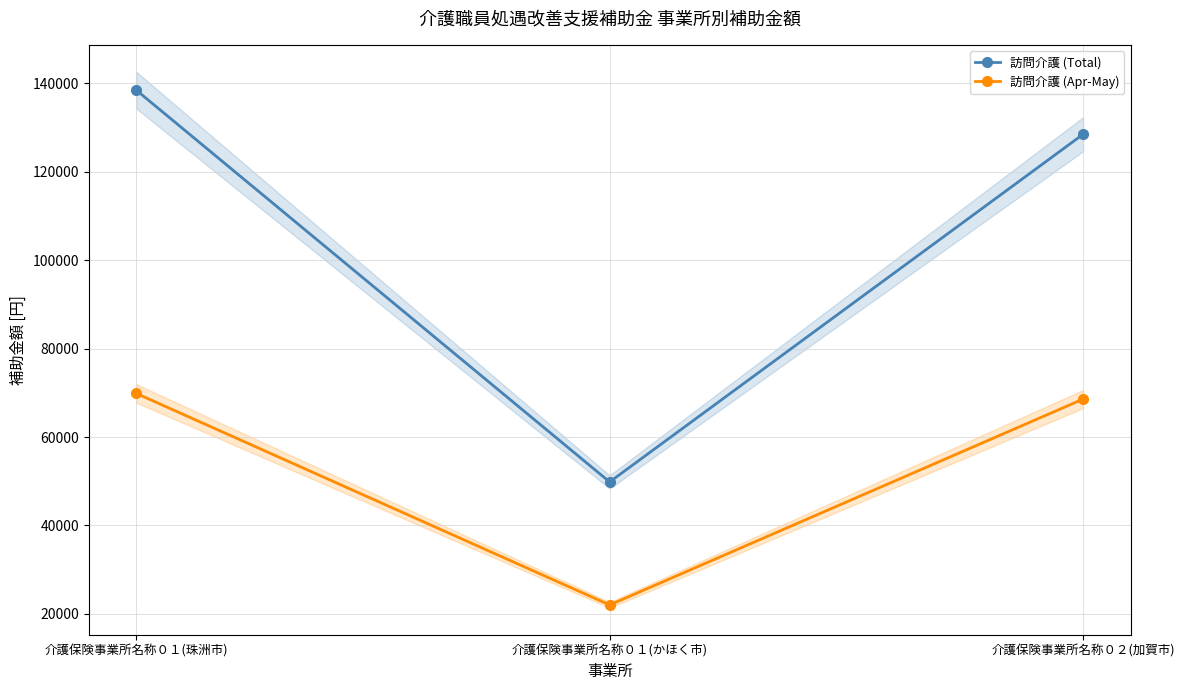

Reading left to right, extract all data points from this chart.

訪問介護 (Total): 138471	49837	128470
訪問介護 (Apr-May): 69873	22020	68580